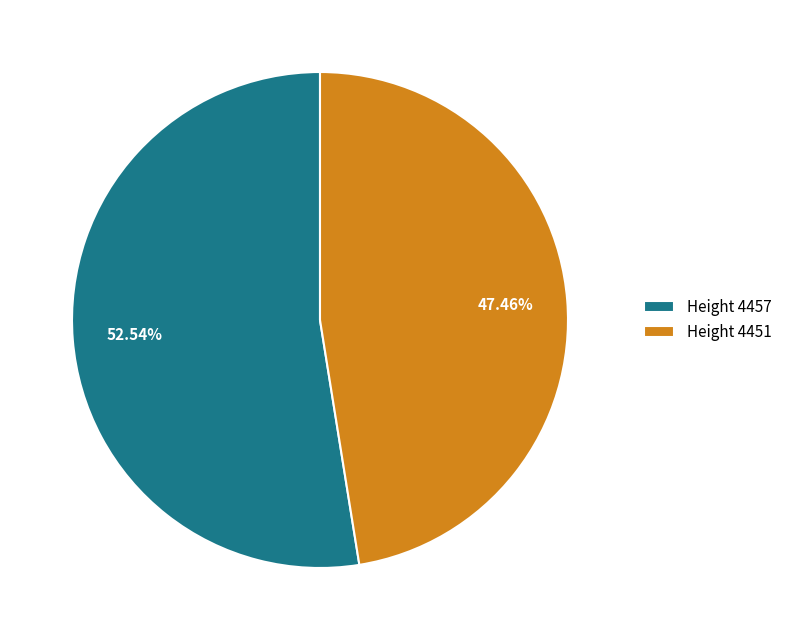

Does any single category account for the majority?

Yes